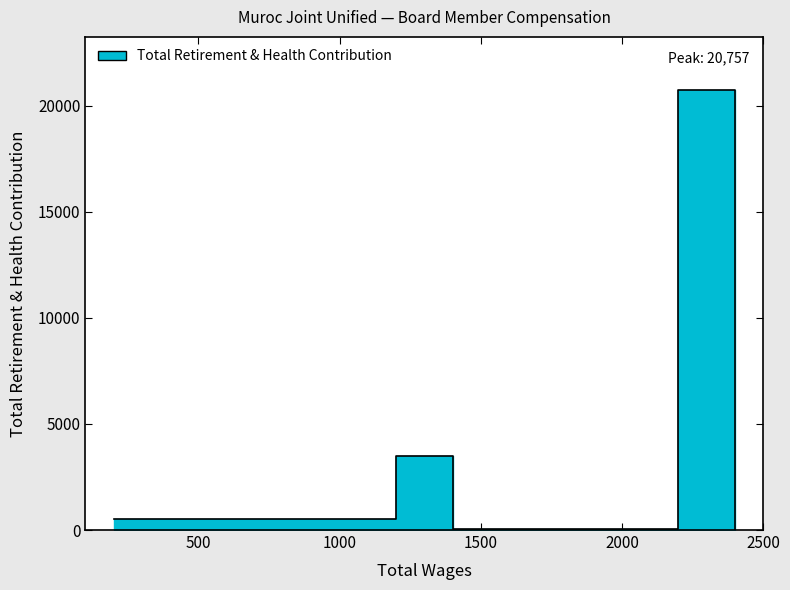

How many points are lower than both their immediate neighbors (excluding endpoints)?

2